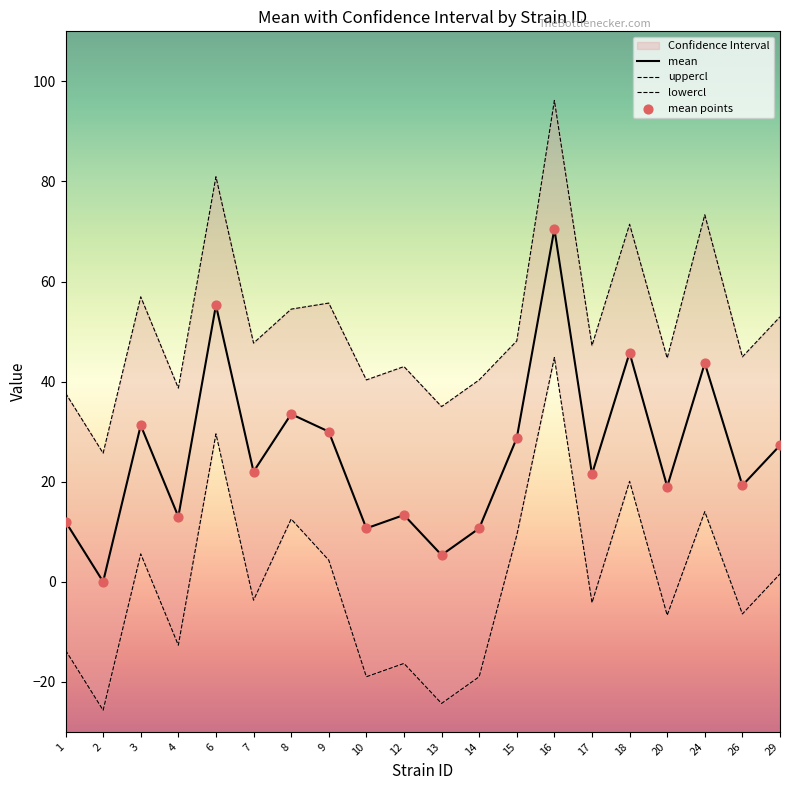

What is the total value across all series at 7?

88.0